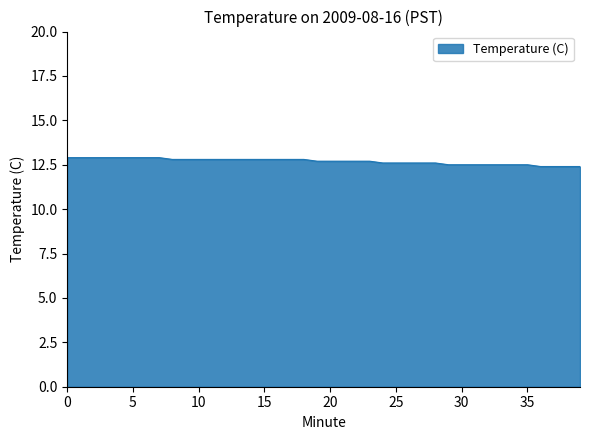

What is the greatest value displayed?

12.9